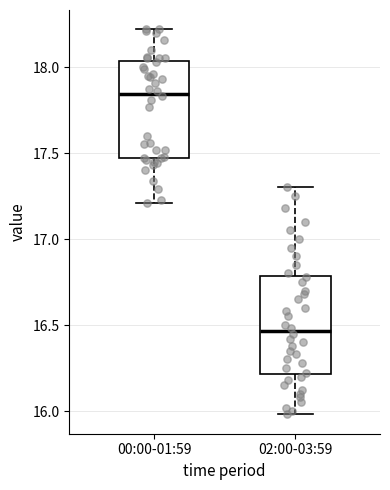

Where is the lower edge of the box for 02:00-03:59 on the y-axis? The values are not printed on the chart, so give them approximately, as read against the axis.

16.20